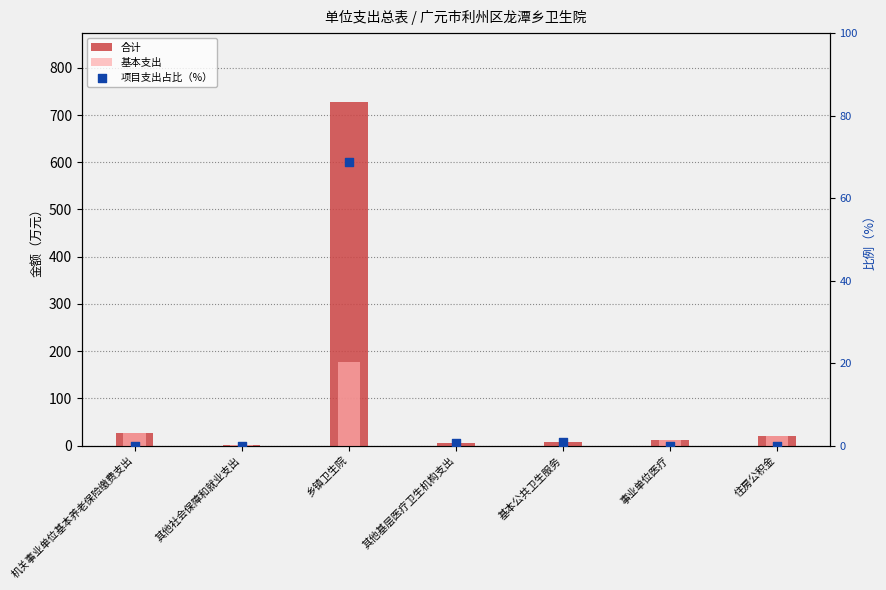

What are all the series names shown in the legend?

合计, 基本支出, 项目支出占比（%）